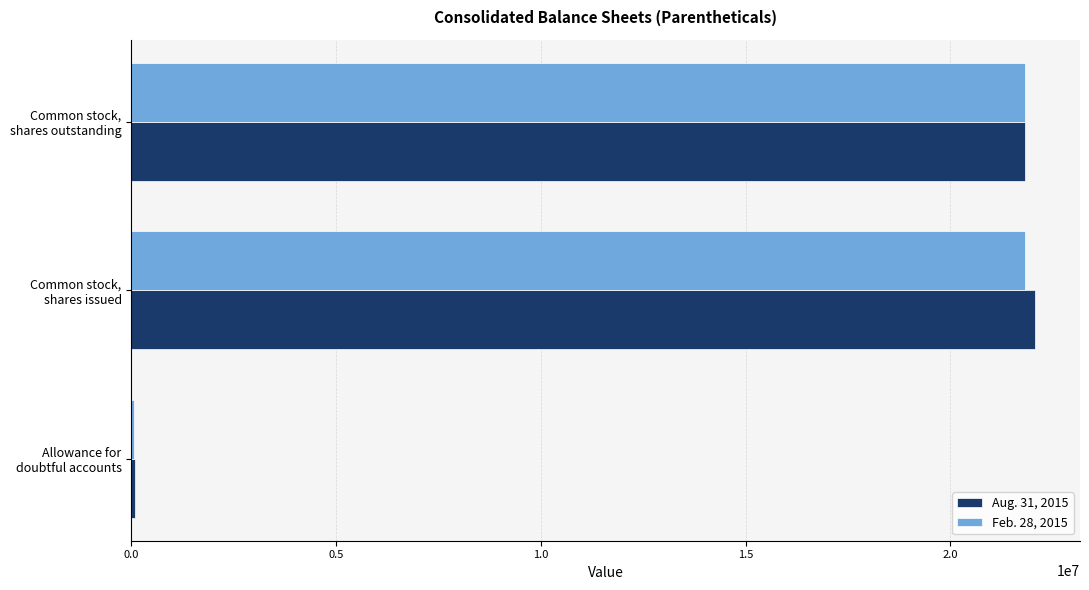

What is the maximum value shown in the chart?

22065484